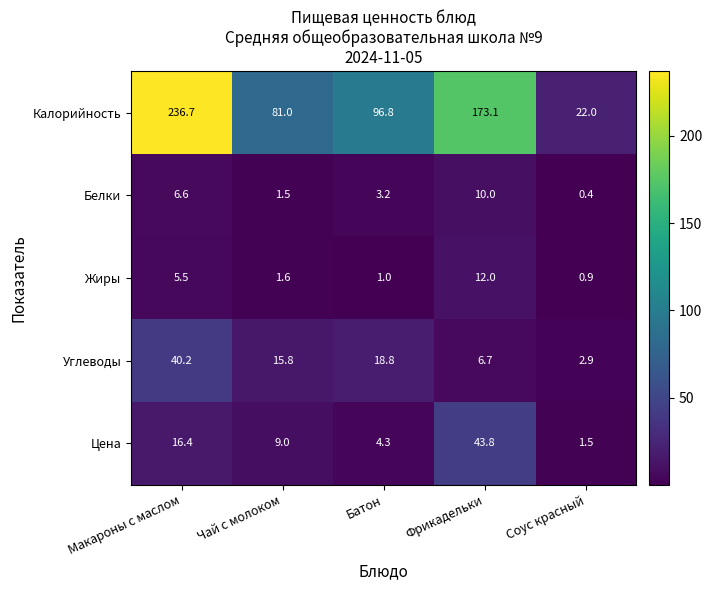

Rank the series at Макароны с маслом from lowest to highest value.

Жиры, Белки, Цена, Углеводы, Калорийность